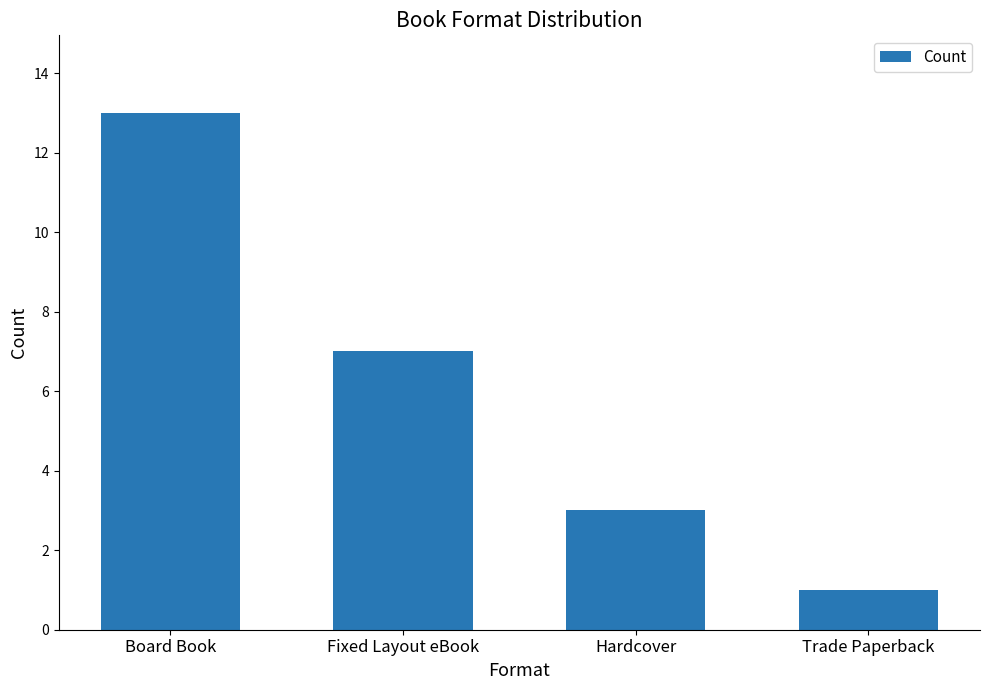

Does the chart contain any negative values?

No